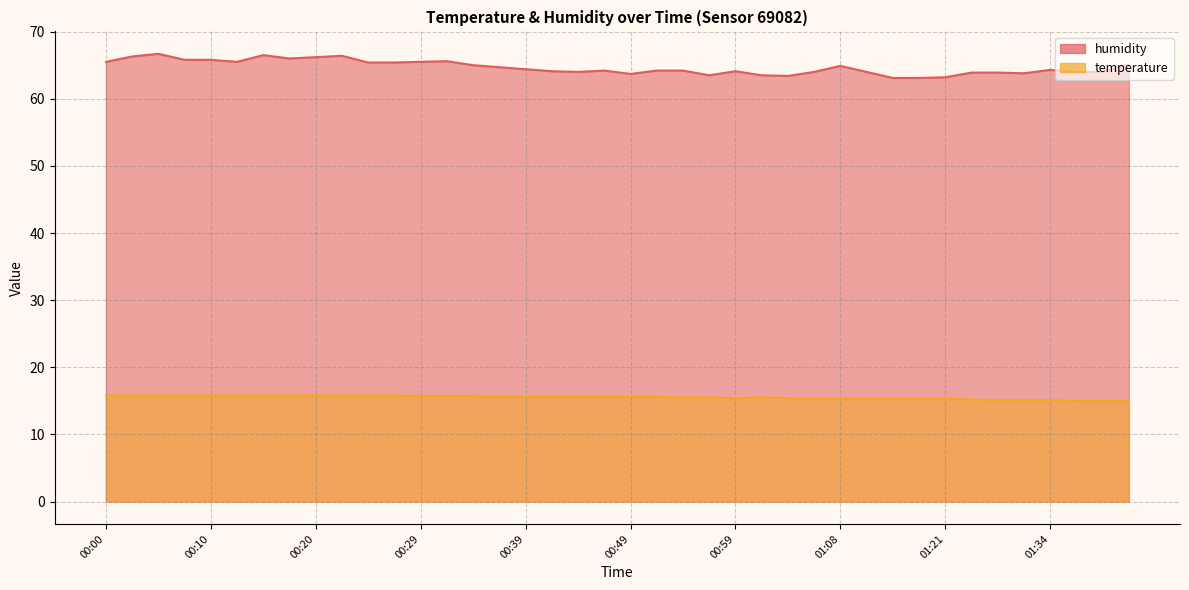

Which has a higher value, 00:29 or 00:42?

00:29